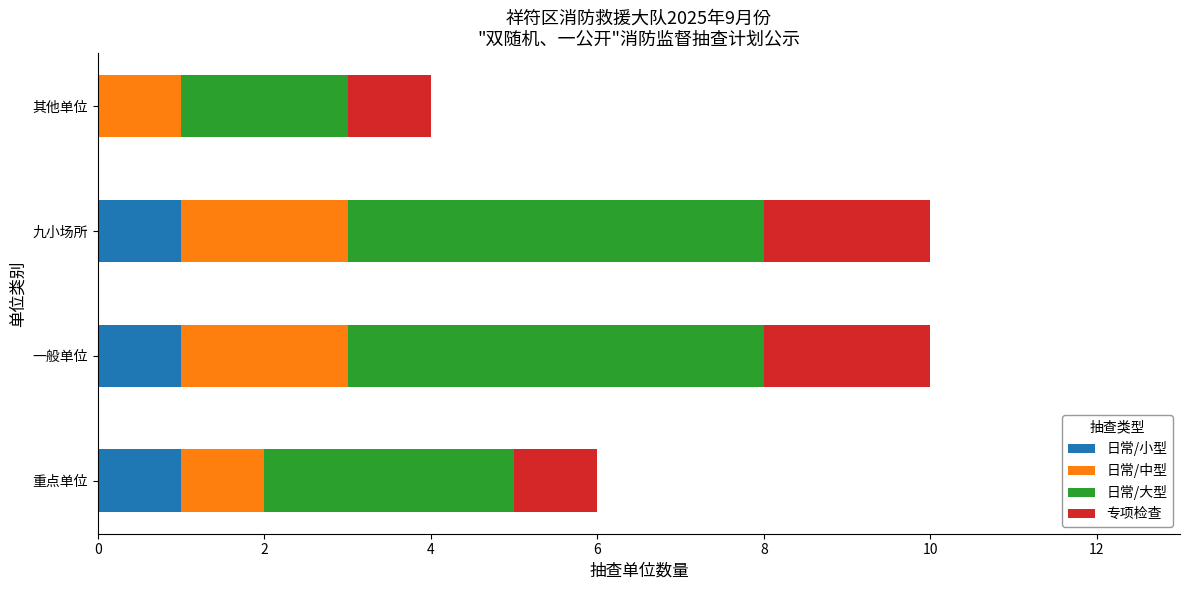

Is it true that 日常/小型 equals 2 at 九小场所?

False